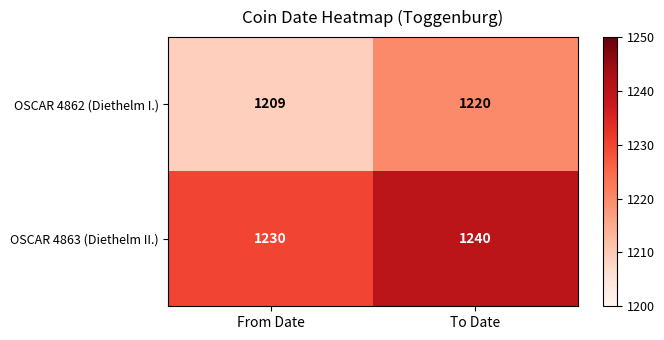

Which series changed the most between From Date and To Date?

OSCAR 4862 (Diethelm I.)